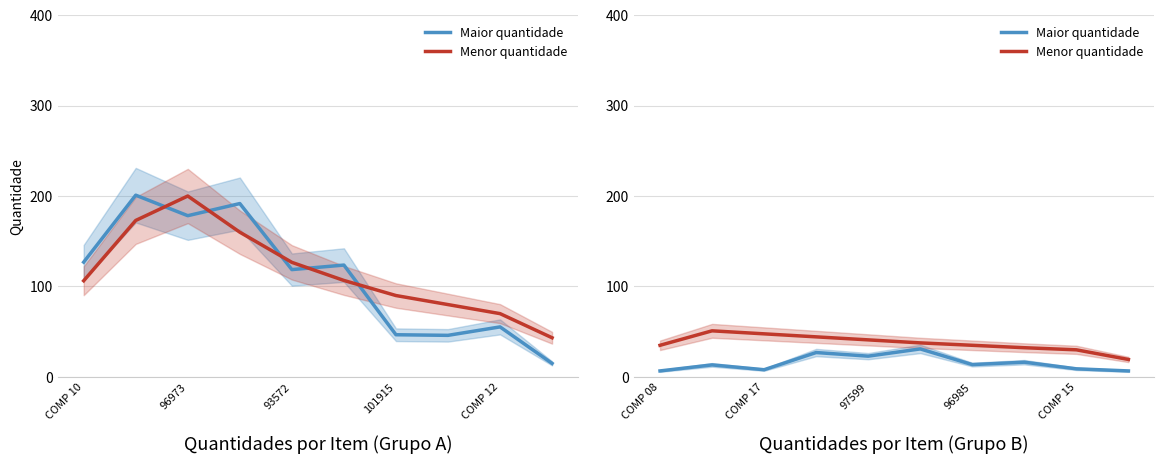

Is it true that Menor quantidade equals 58.2 at COMP 08?

False